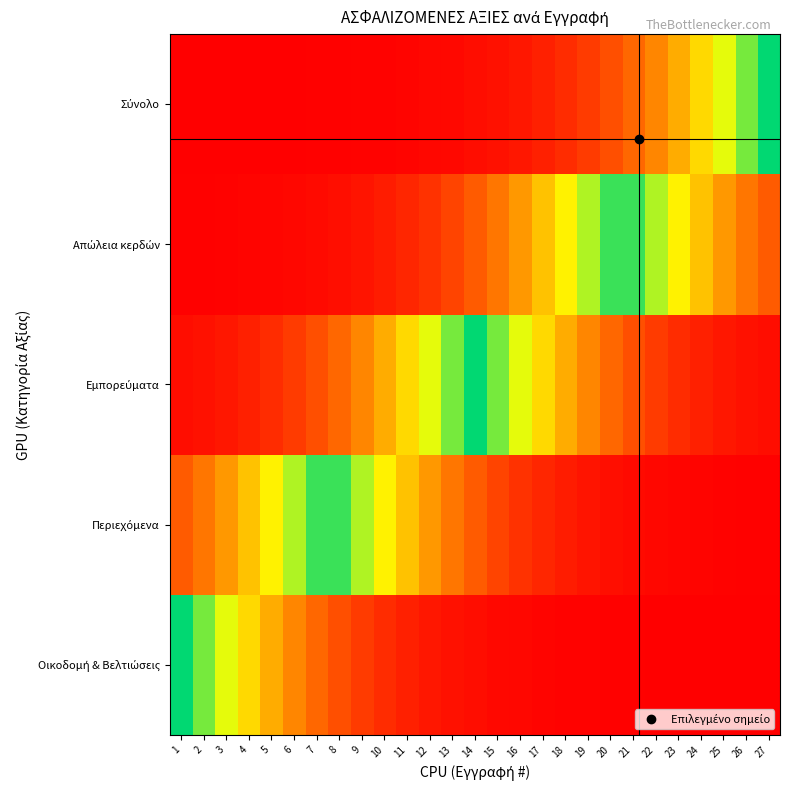

List the series in order of their peak value, lowest first.

Σύνολο, Απώλεια κερδών, Εμπορεύματα, Περιεχόμενα, Οικοδομή & Βελτιώσεις